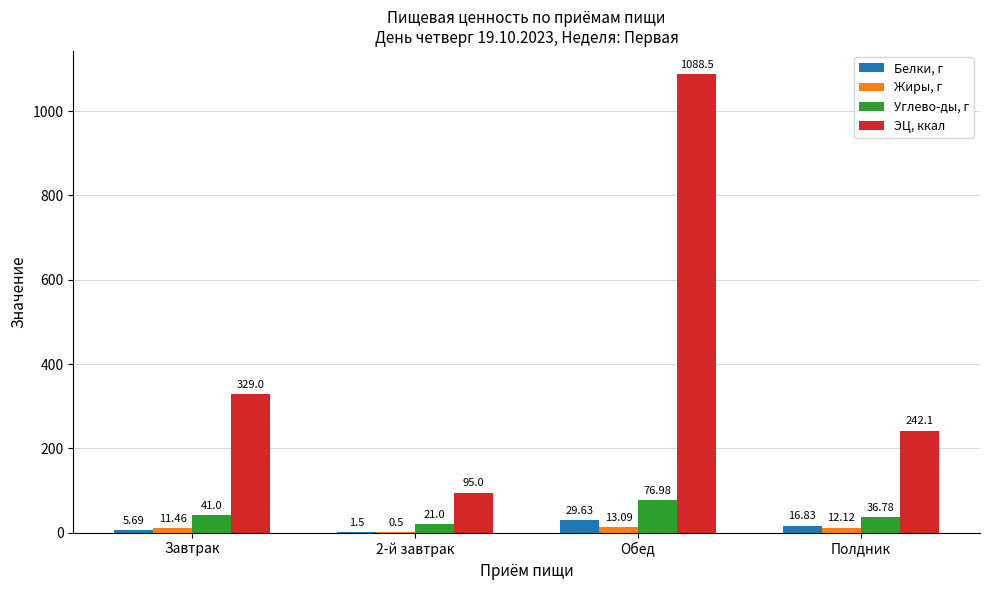

Which category has the highest value across all series?

Обед